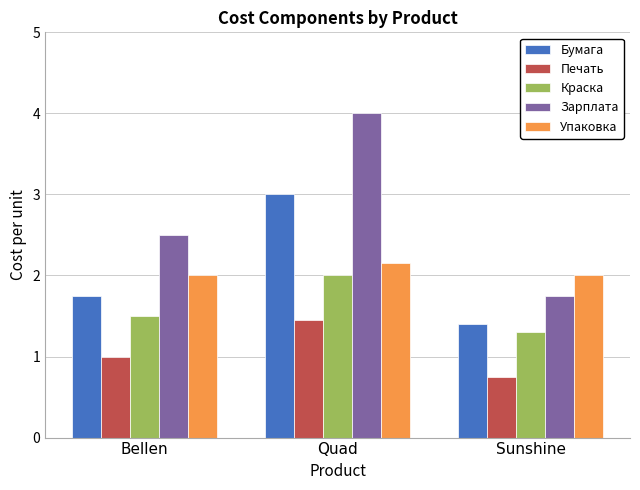

List the series in order of their peak value, highest first.

Зарплата, Бумага, Упаковка, Краска, Печать